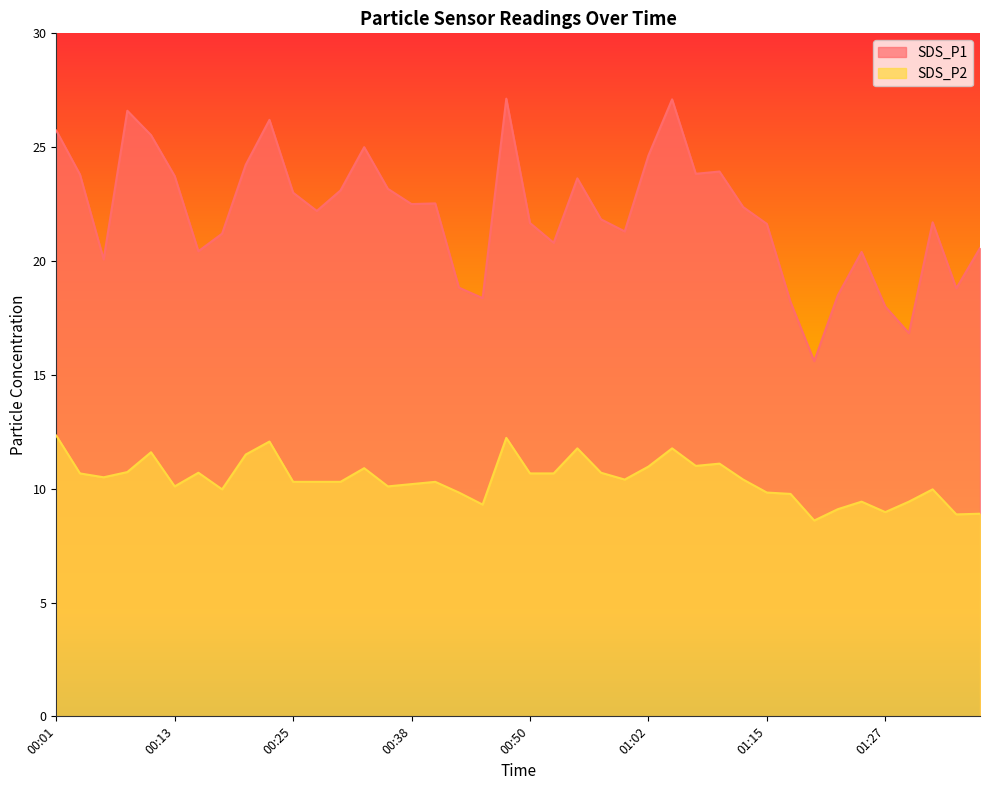

Read the SDS_P1 value at 00:50.

21.7